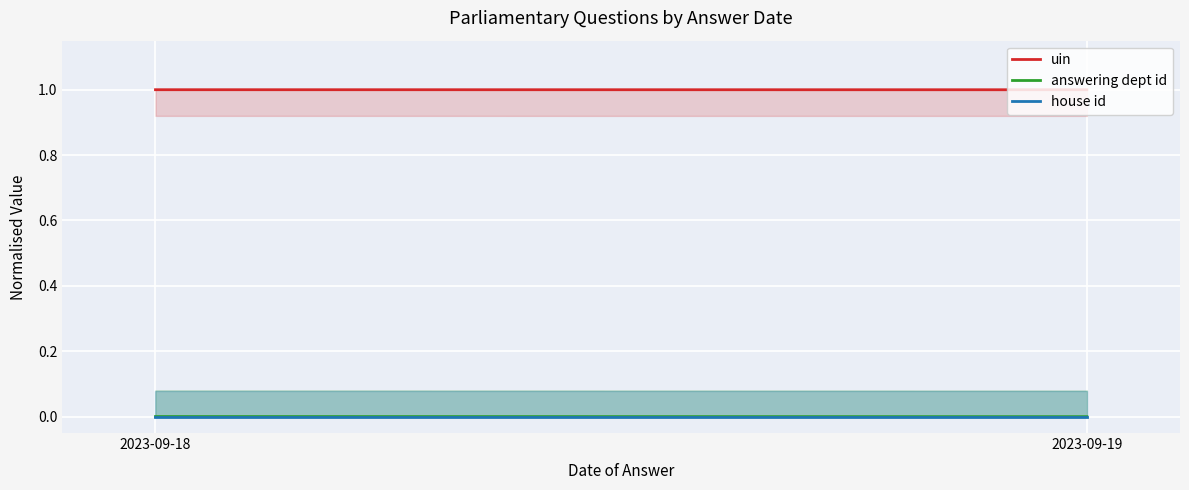

What is the maximum value shown in the chart?

1.0